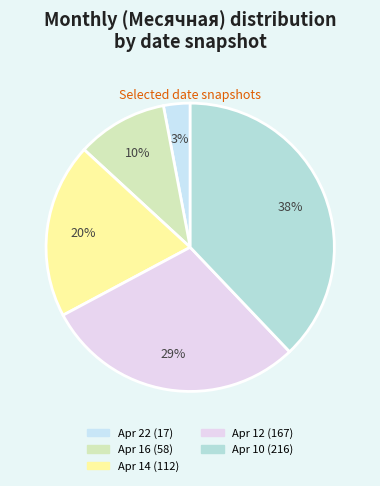

How many slices are in this pie chart?

5